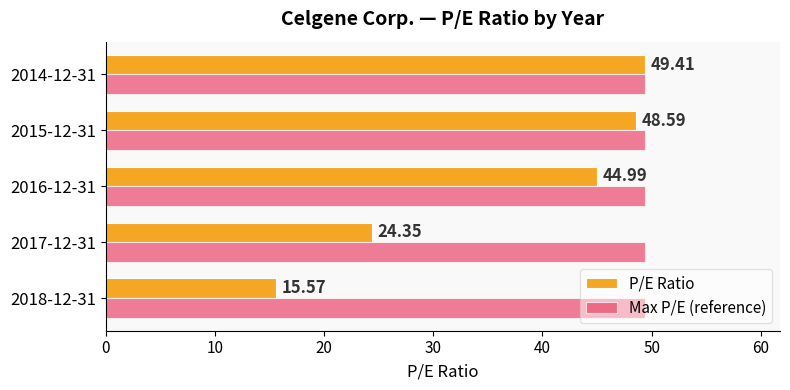

Which series has the largest total across all categories?

Max P/E (reference)